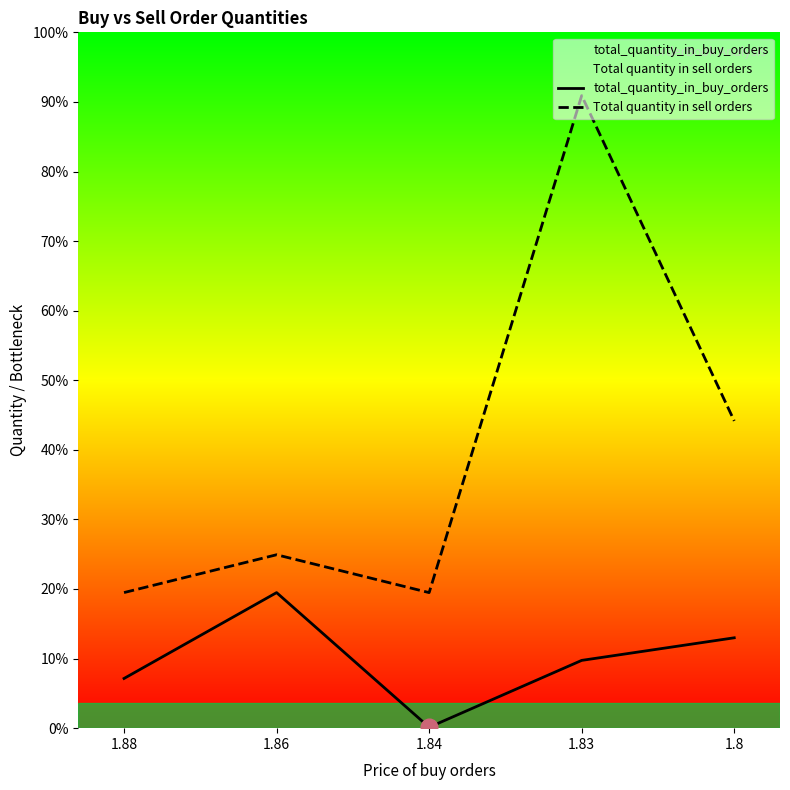

List the labels in order of Total quantity in sell orders value, largest first.

1.83, 1.8, 1.86, 1.88, 1.84